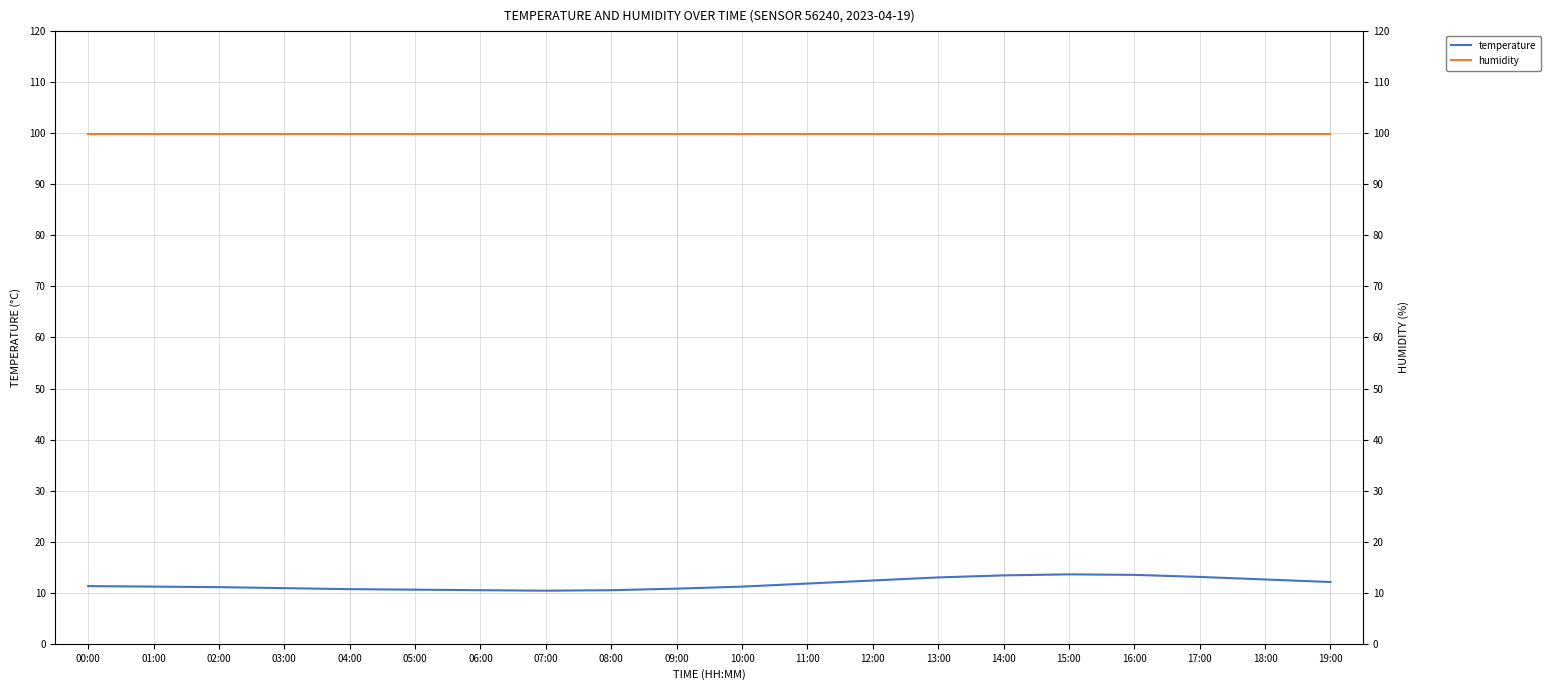

Is the value of temperature at 16:00 greater than the value of humidity at 12:00?

No